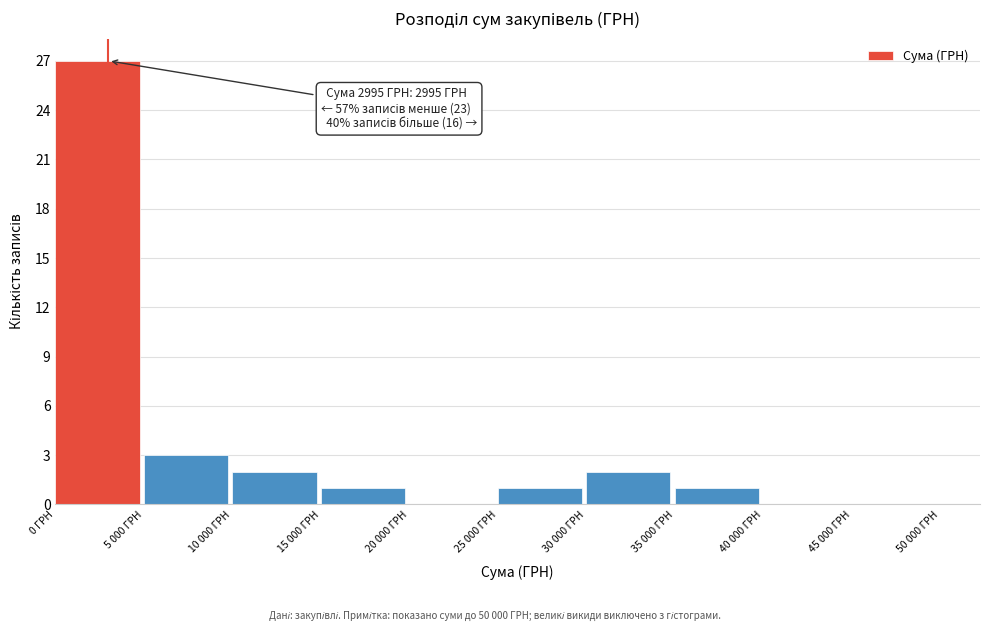

Reading left to right, what are all the values shown in this chart?

0 ГРН=27	5 000 ГРН=3	10 000 ГРН=2	15 000 ГРН=1	20 000 ГРН=0	25 000 ГРН=1	30 000 ГРН=2	35 000 ГРН=1	40 000 ГРН=0	45 000 ГРН=0